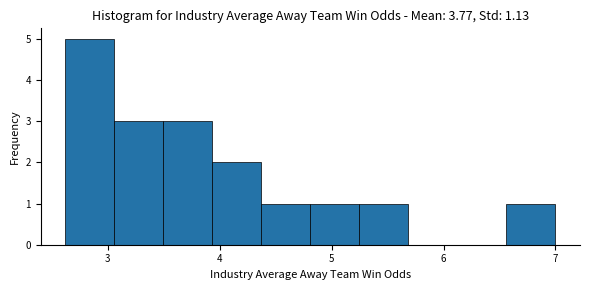

How tall is the bar that spans 6.6 to 7.0 on the x-axis? Neither the bar edges nor the heights are printed on the chart, so give them approximately, as read against the axes.

1